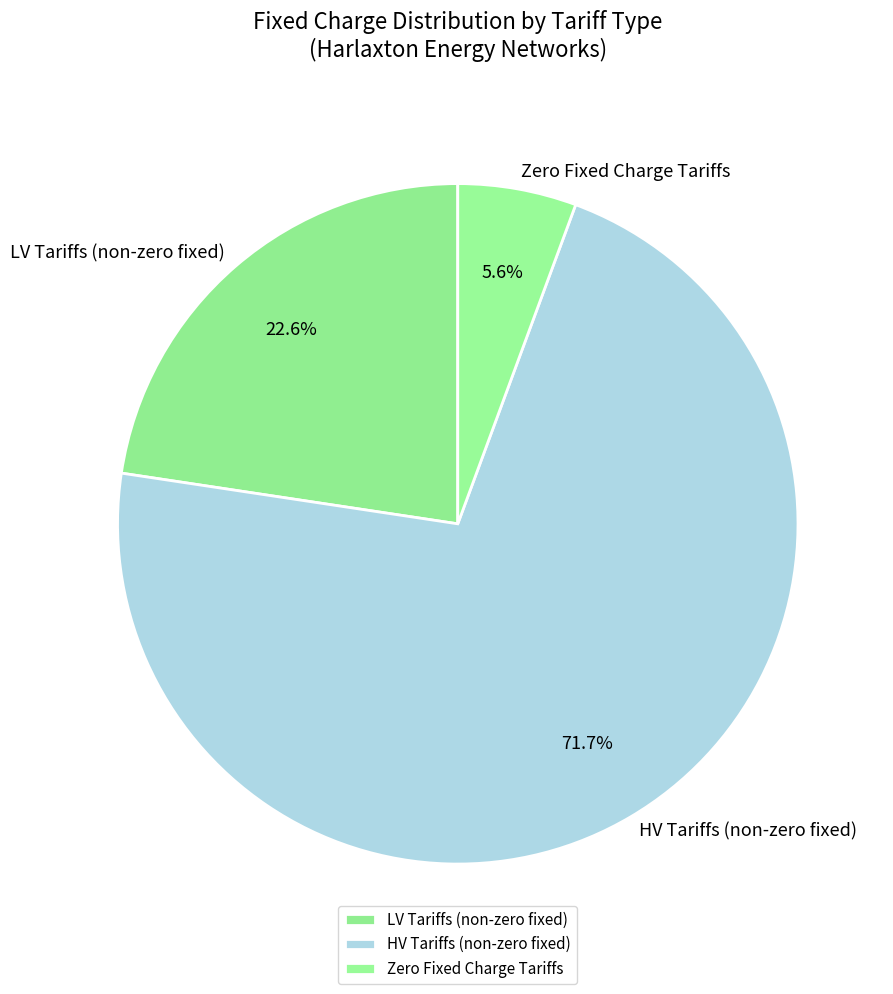

Do Zero Fixed Charge Tariffs and HV Tariffs (non-zero fixed) together represent more than half of the pie?

Yes